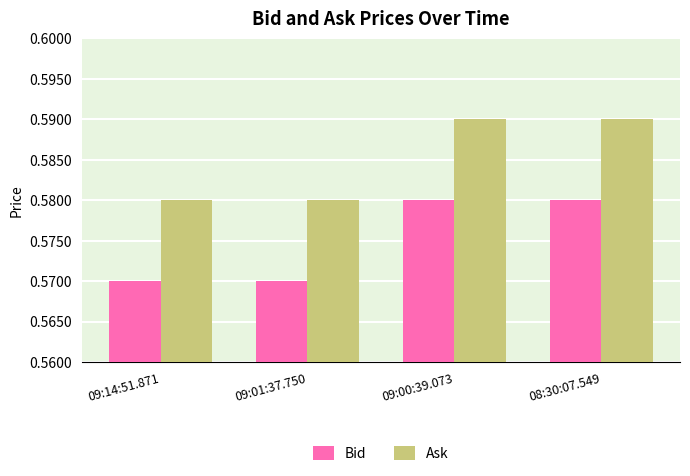

How many Bid values are between 0 and 1?

4